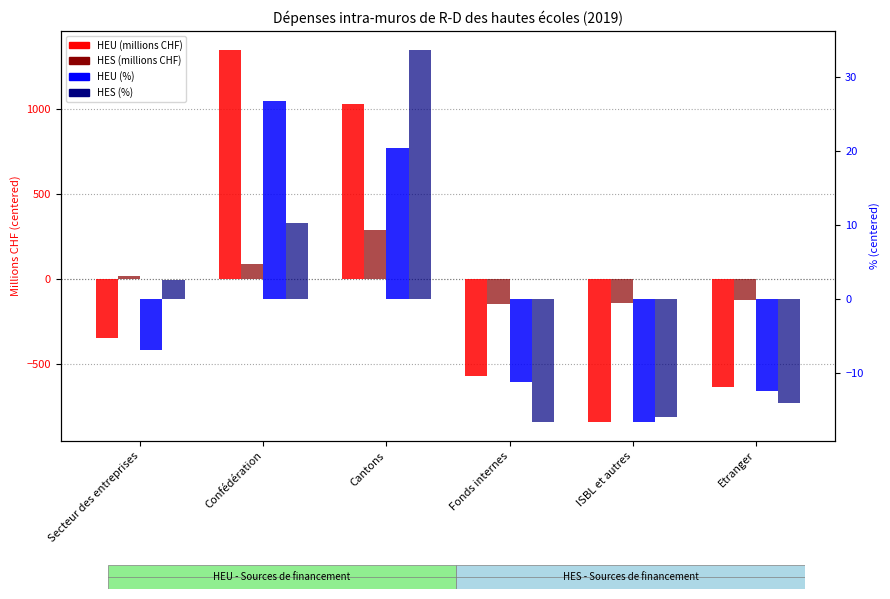

Where does the HEU (millions CHF) series first go above -347?

Confédération